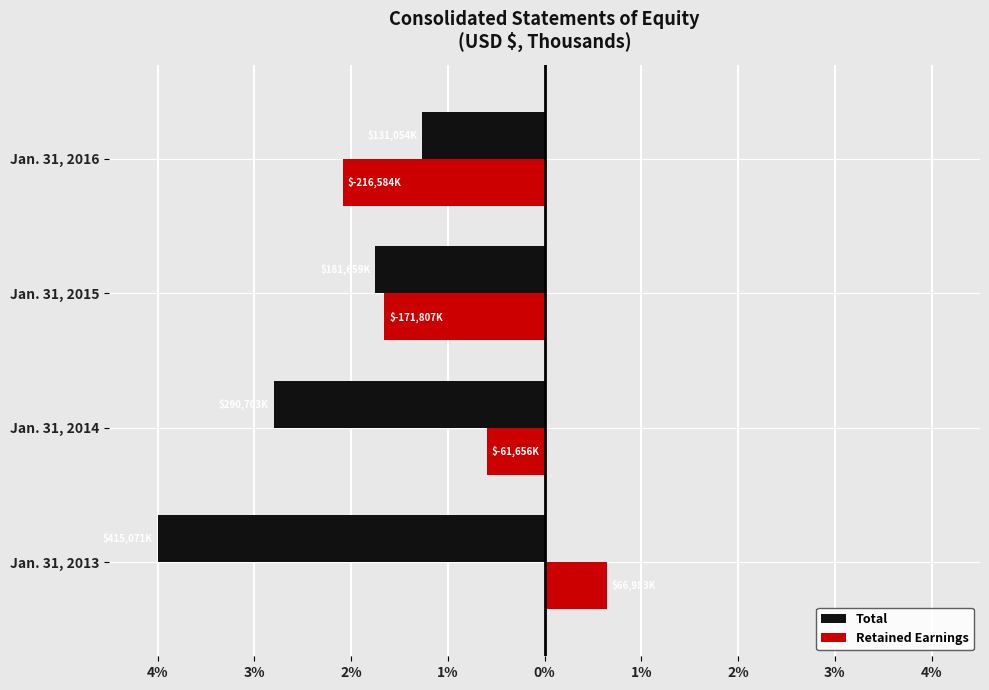

What are all the series names shown in the legend?

Total, Retained Earnings